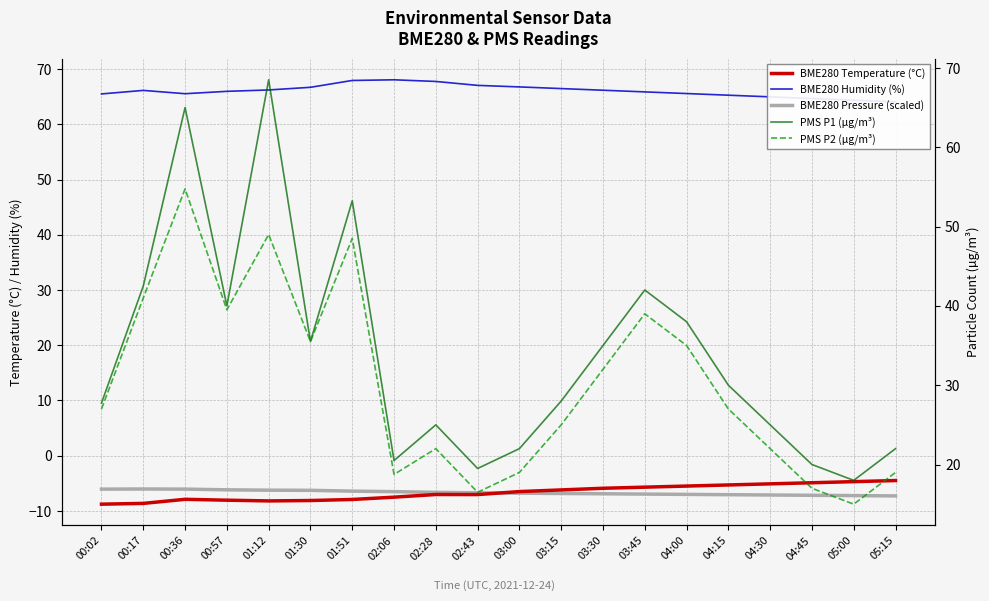

True or false: PMS P2 (µg/m³) and PMS P1 (µg/m³) cross at least once.

False